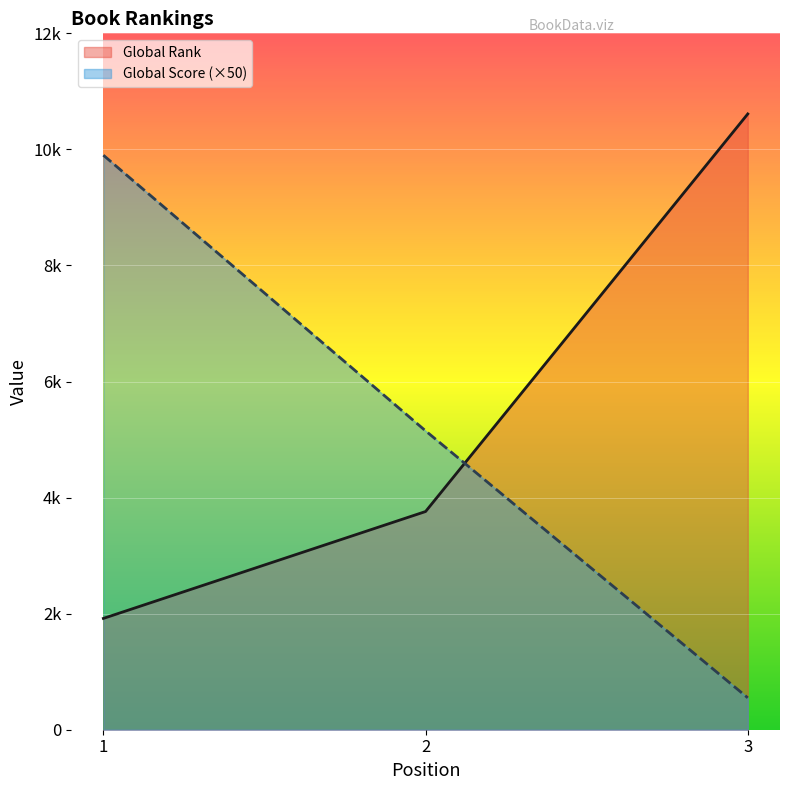

Reading right to left, extract all data points from this chart.

Global Rank: 10611	3760	1918
Global Score: 550	5150	9900